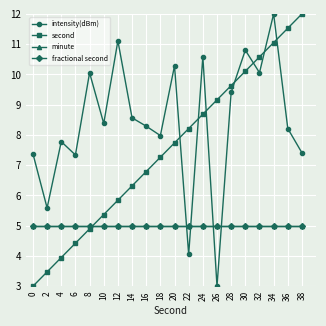

List the series in order of their peak value, highest first.

intensity(dBm), second, minute, fractional second